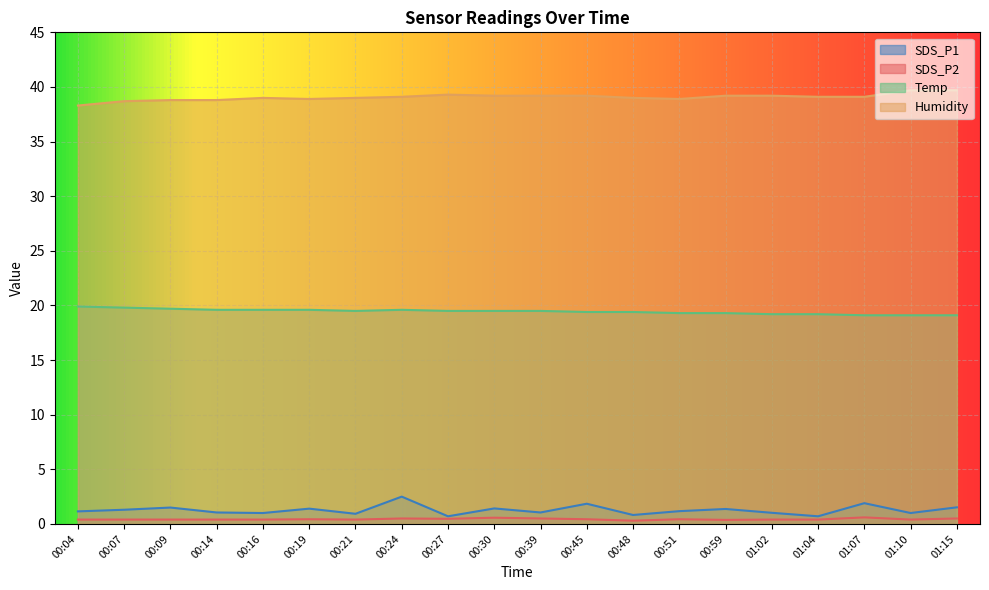

True or false: SDS_P1 has a value of 0.8 at 00:48.

True